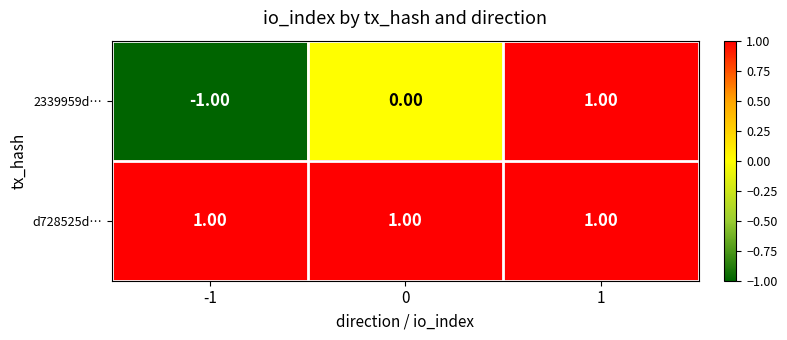

Is the value of 2339959d… at -1 greater than the value of d728525d… at -1?

No